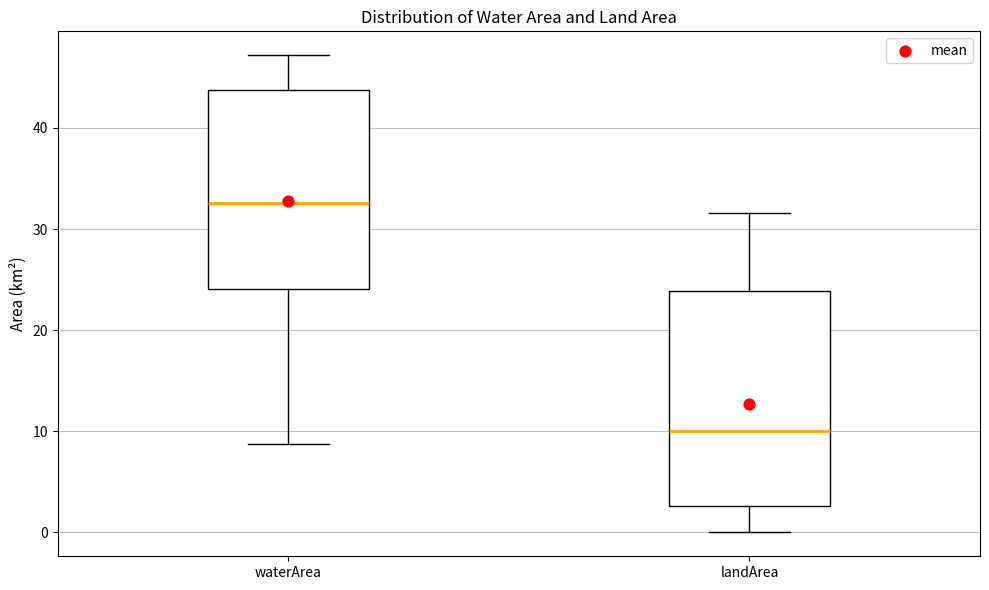

Which box is the tallest, from its lower edge to its upper edge?

landArea